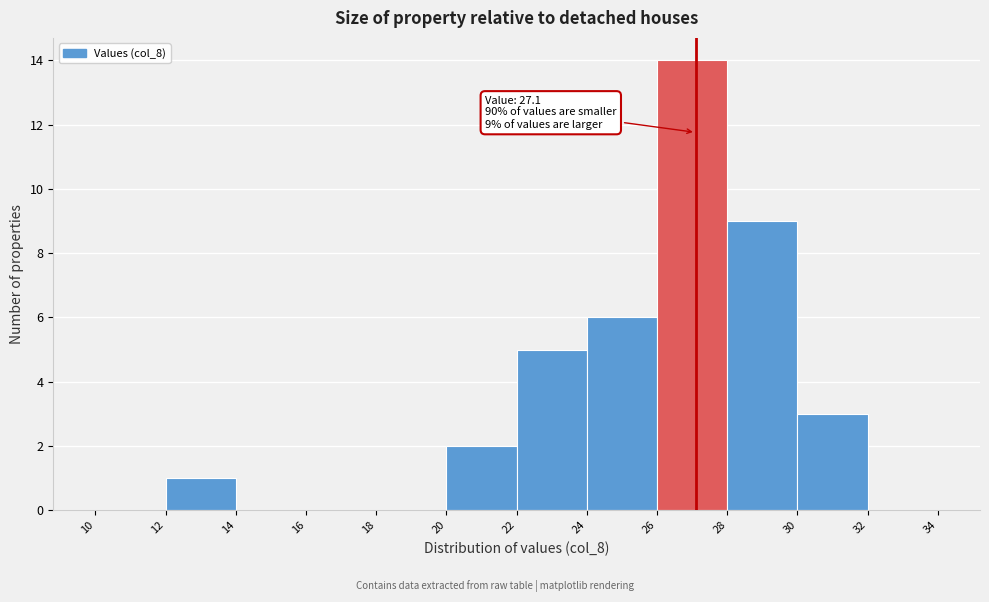

Over which range of the x-axis is the bar tallest?

26 to 28